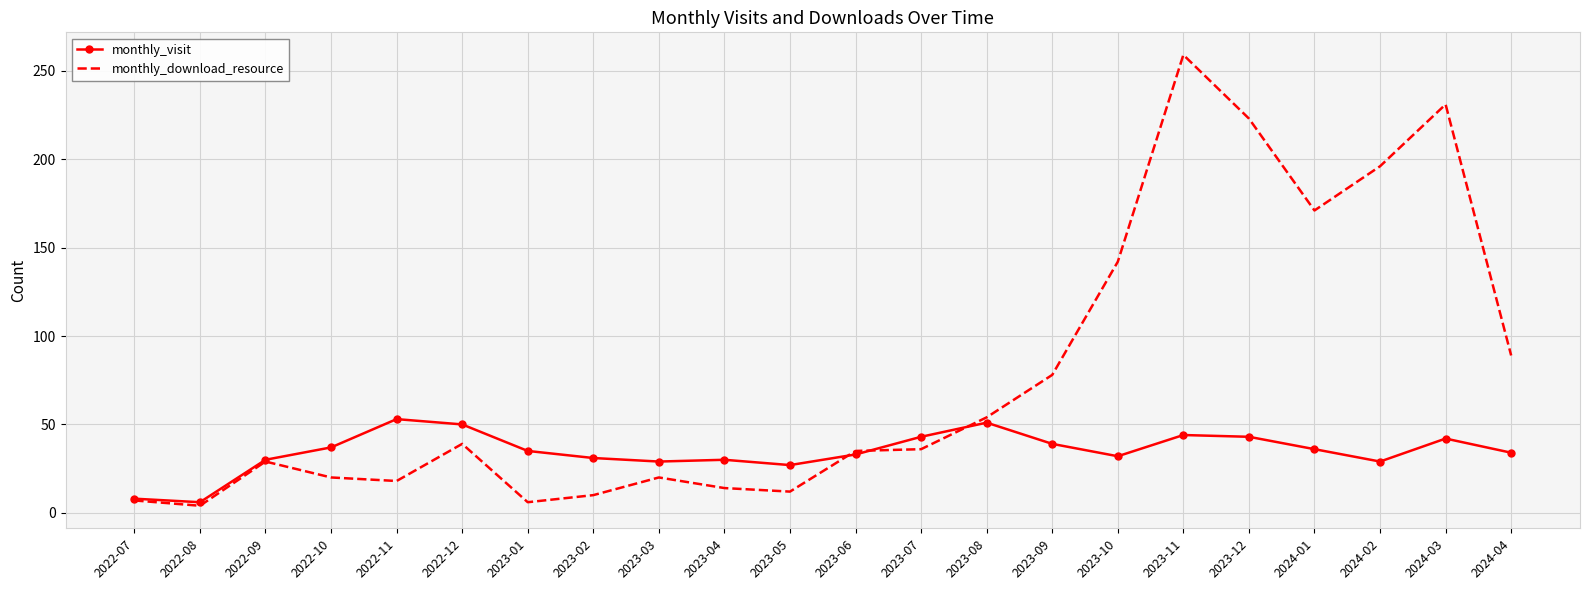

At which category does monthly_download_resource reach its first local peak?

2022-09